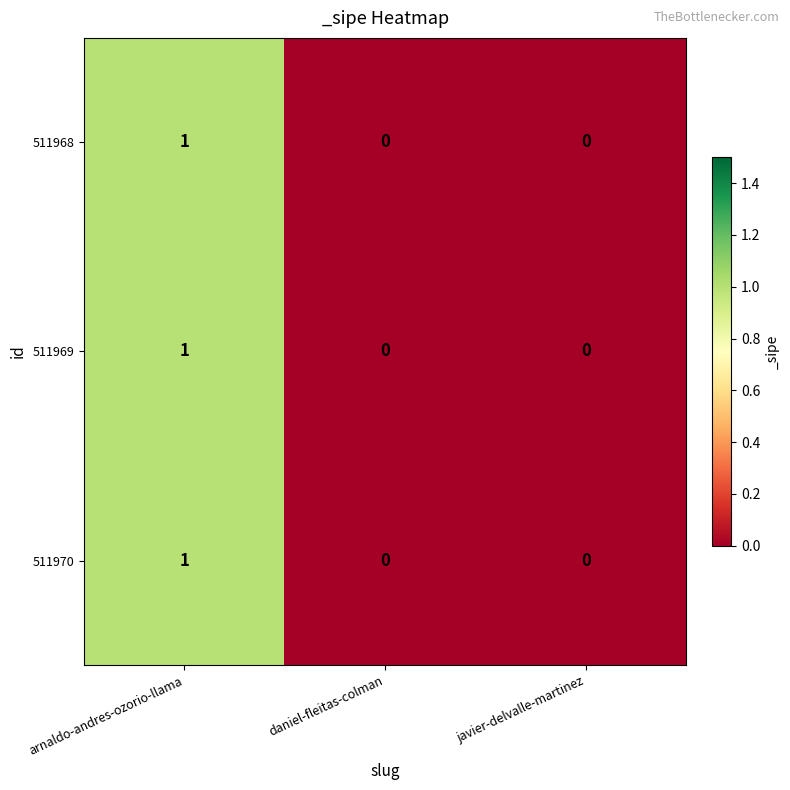

Reading right to left, transcribe all the data shown in this chart.

511968: javier-delvalle-martinez=0	daniel-fleitas-colman=0	arnaldo-andres-ozorio-llama=1
511969: javier-delvalle-martinez=0	daniel-fleitas-colman=0	arnaldo-andres-ozorio-llama=1
511970: javier-delvalle-martinez=0	daniel-fleitas-colman=0	arnaldo-andres-ozorio-llama=1